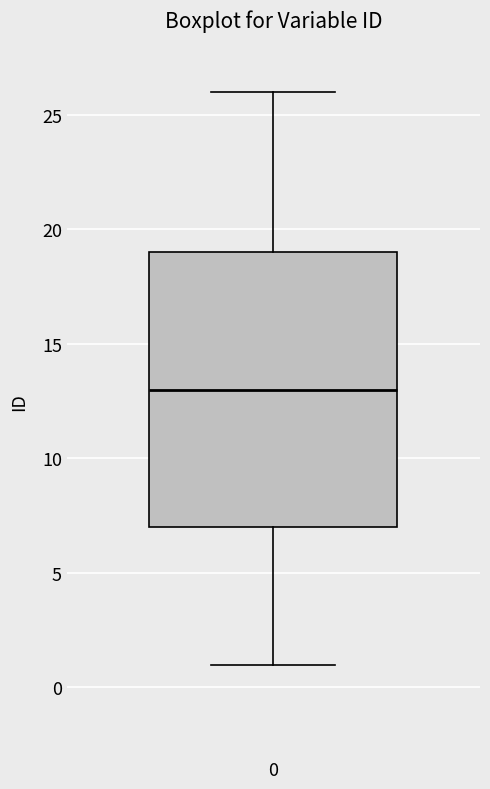

Where is the lower edge of the box at x = 0 on the y-axis? The values are not printed on the chart, so give them approximately, as read against the axis.

7